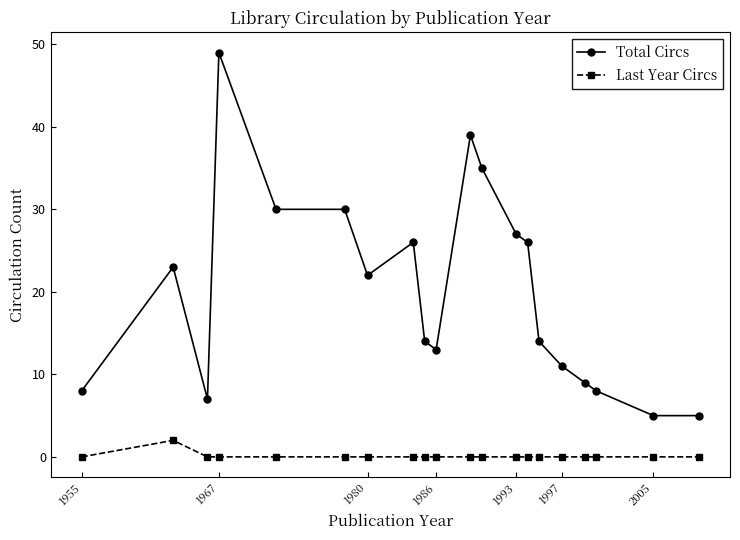

List the series in order of their overall mean, highest first.

Total Circs, Last Year Circs